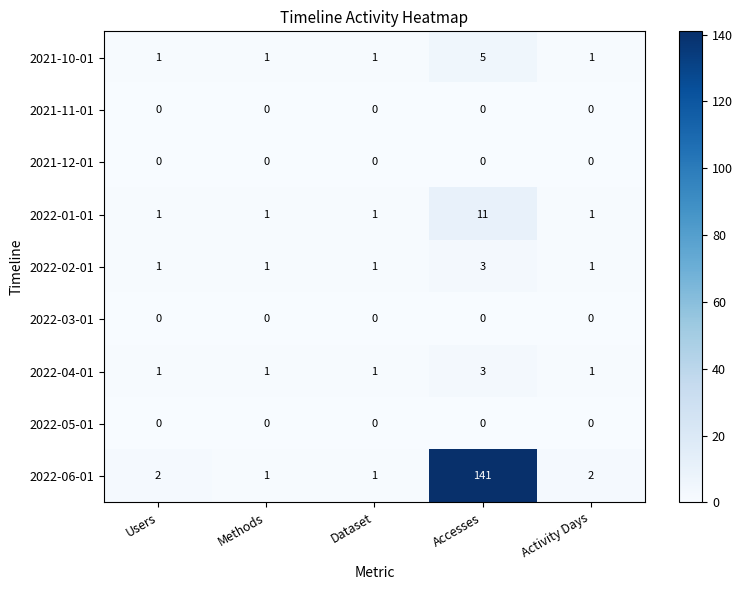

Which label corresponds to the largest value in the chart?

Accesses